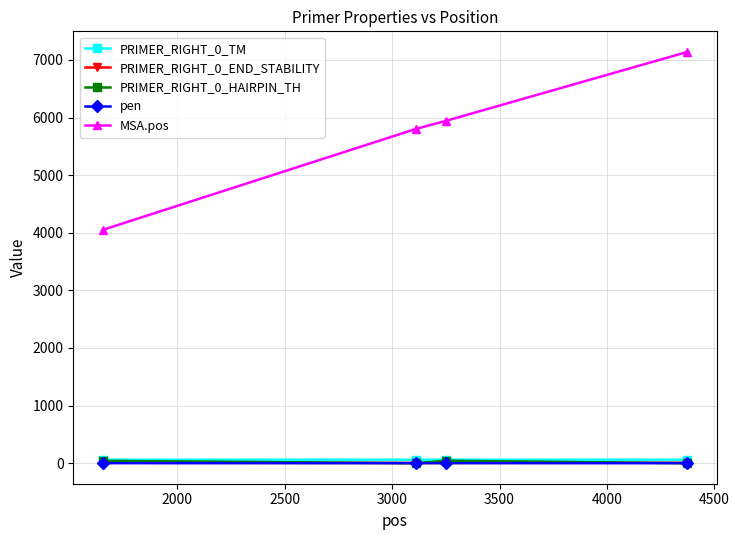

What is the difference between the maximum and minimum values in the MSA.pos series?

3091.0